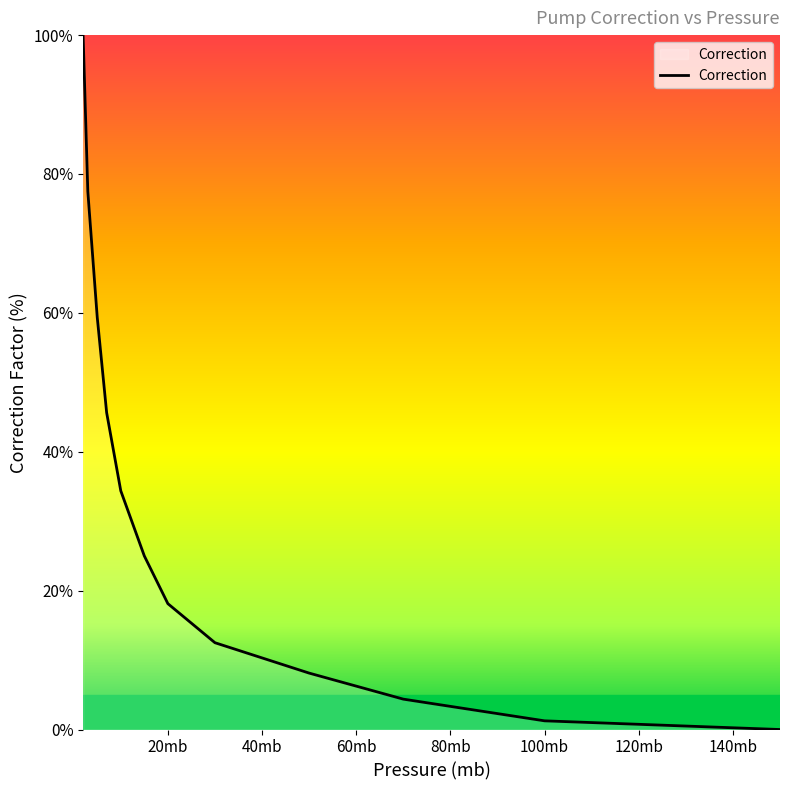

What is the greatest value displayed?

100.0